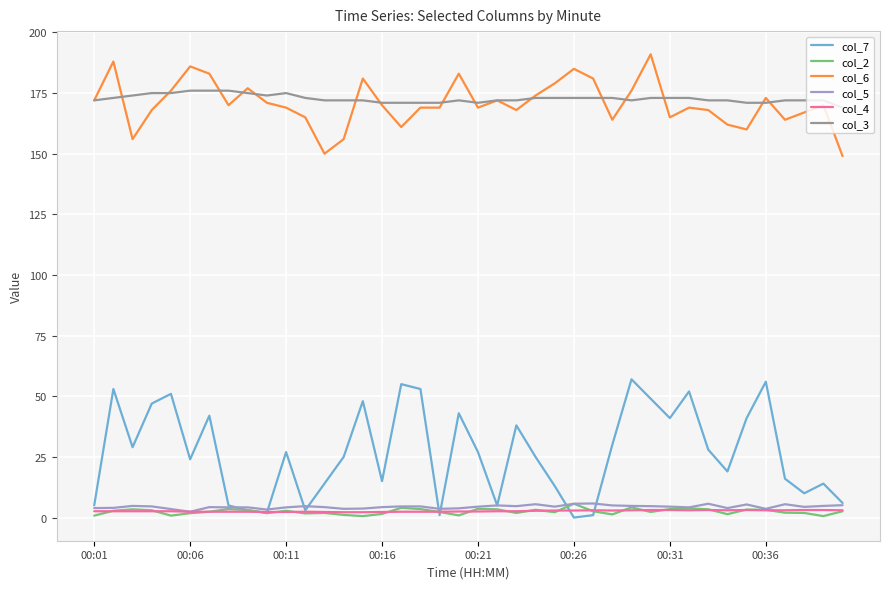

What is the maximum value for col_6?

191.0